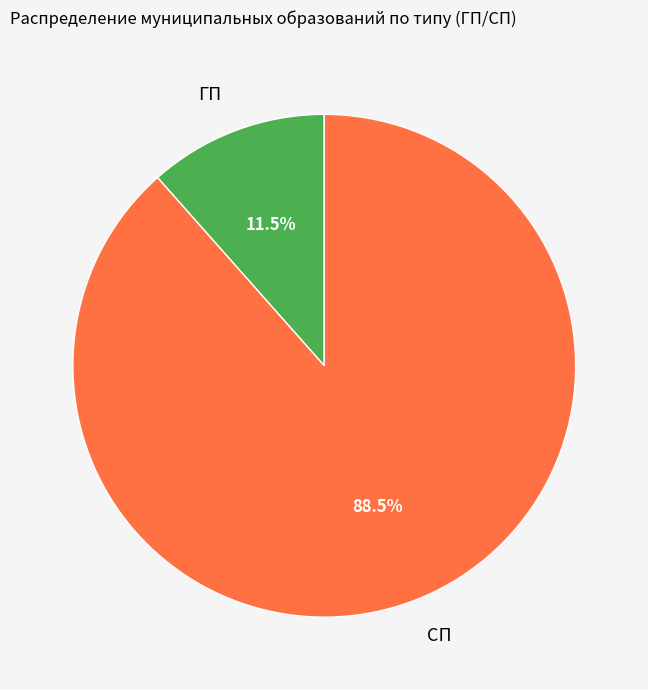

Does any single category account for the majority?

Yes